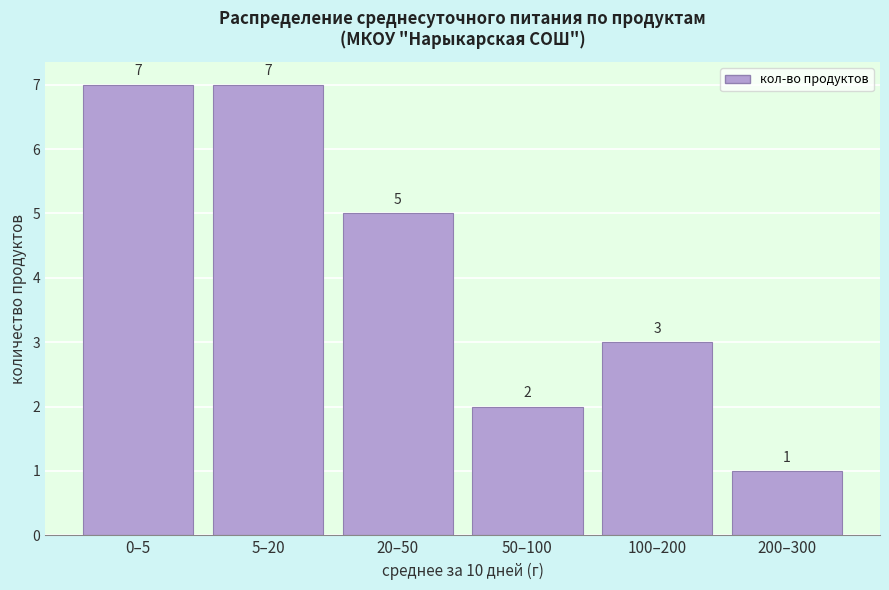

Reading left to right, list all the values displayed in this chart.

7	7	5	2	3	1